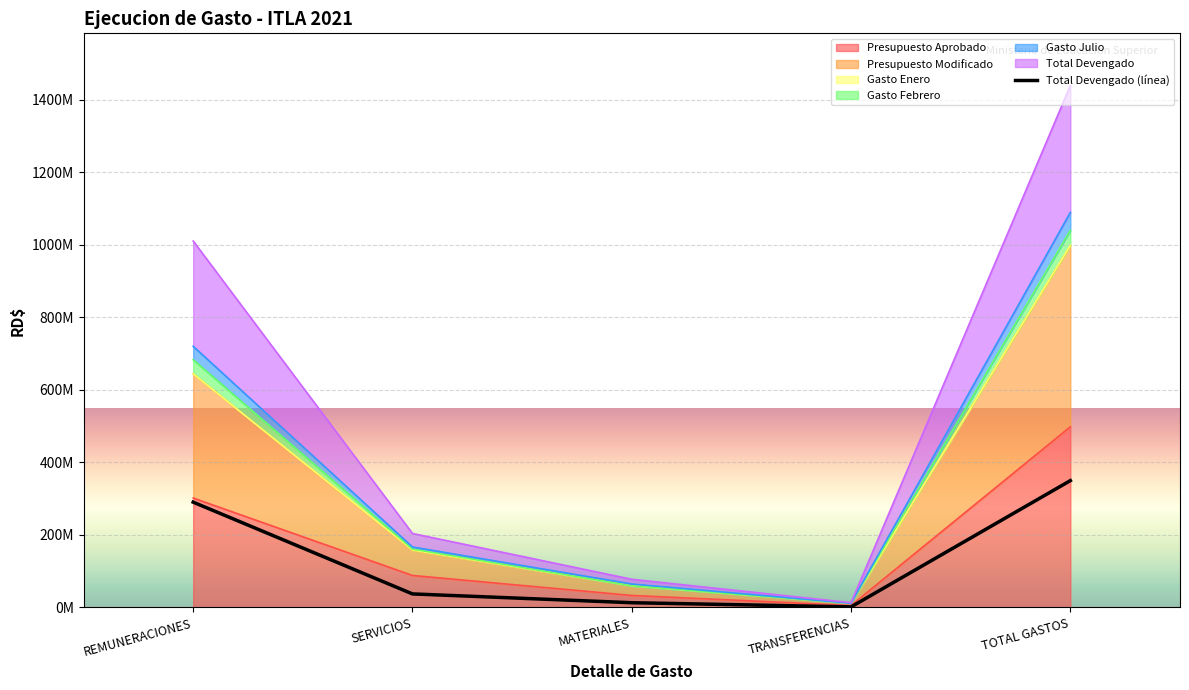

How many data points in Presupuesto Aprobado are above 88192977?

2